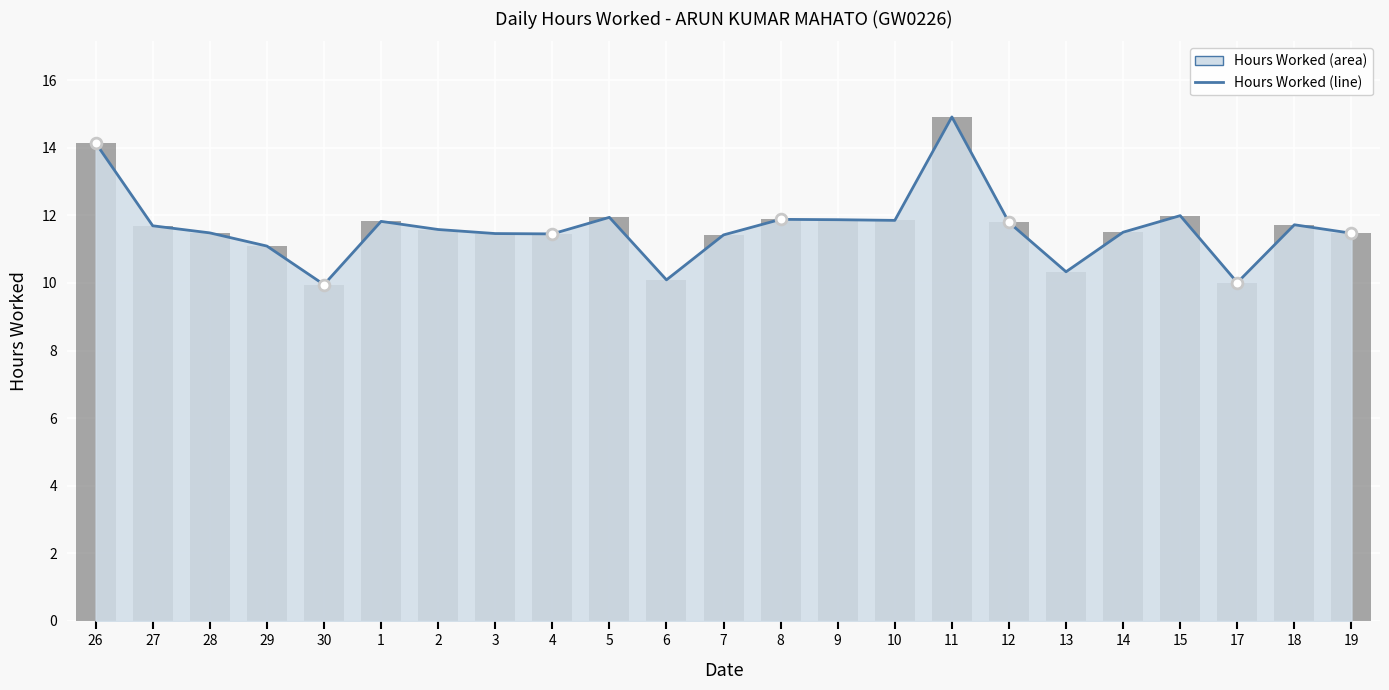

What is the ratio of the value at 27 to the value at 15?

1.0